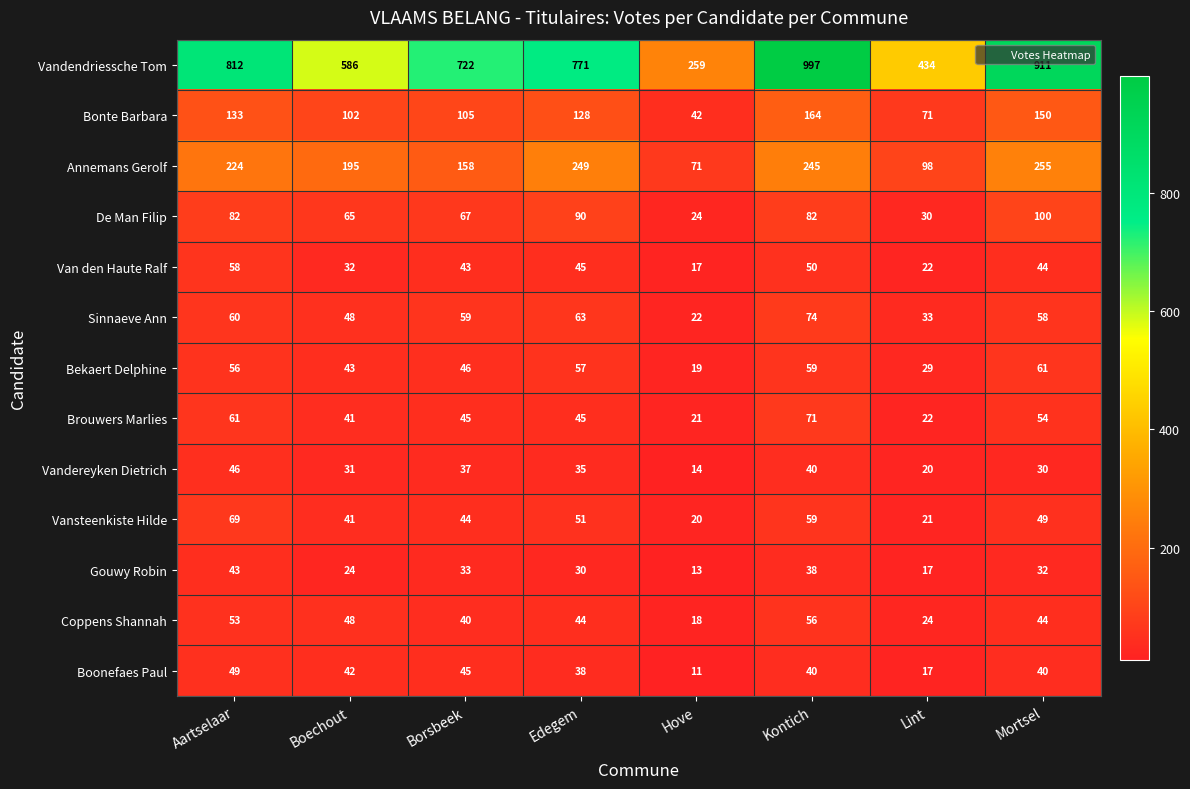

What is the total value across all series at Edegem?

1646